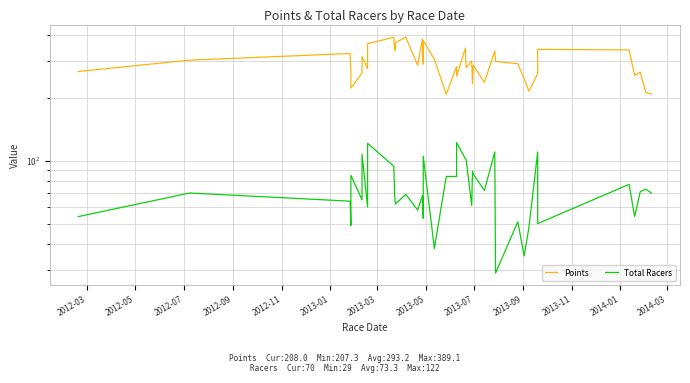

True or false: Points and Total Racers intersect in this chart.

False